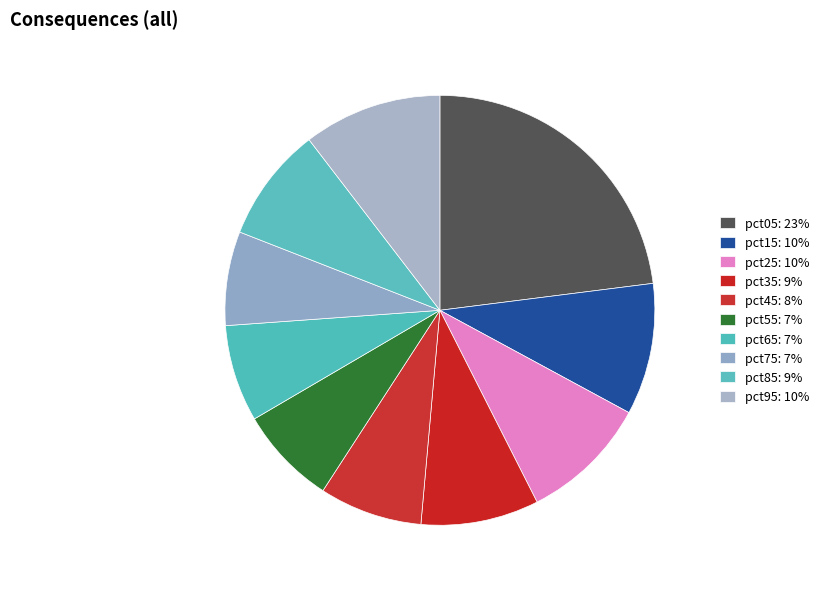

True or false: pct25 accounts for 22% of the total.

False